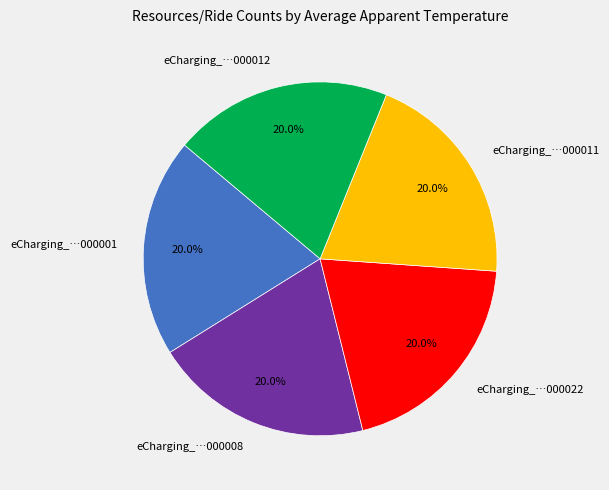

Approximately how many times larger is the value at eCharging_…000012 compared to eCharging_…000011?

1.0